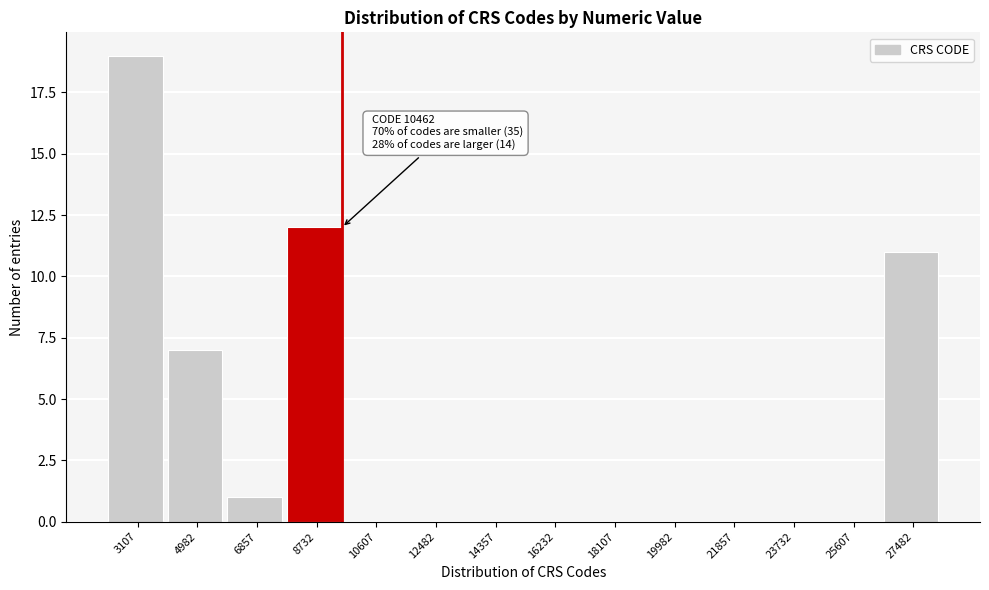

Reading right to left, what are all the values shown in this chart?

27482=11	25607=0	23732=0	21857=0	19982=0	18107=0	16232=0	14357=0	12482=0	10607=0	8732=12	6857=1	4982=7	3107=19